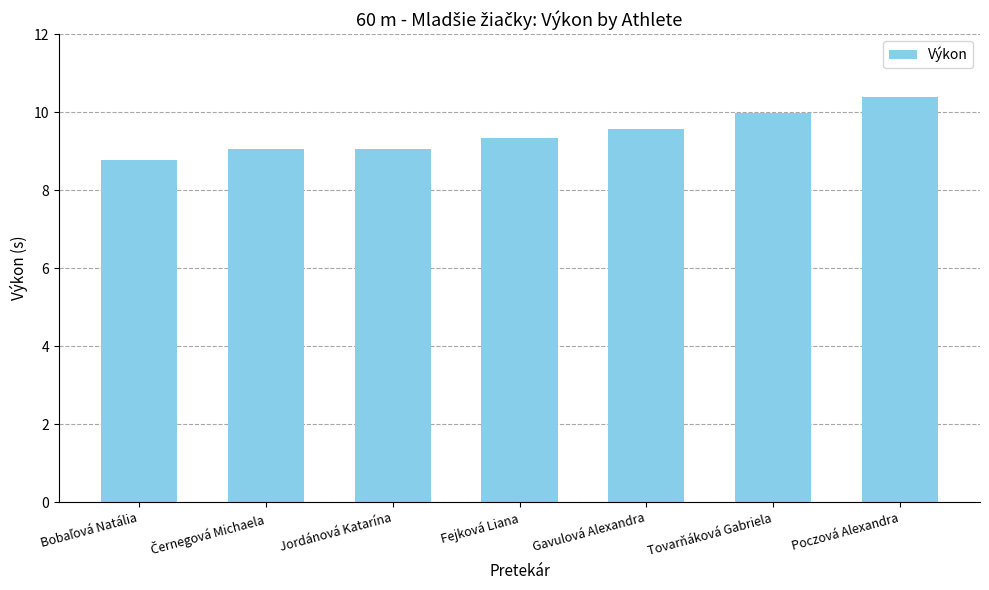

What is the value of the 3rd bar from the left?

9.1